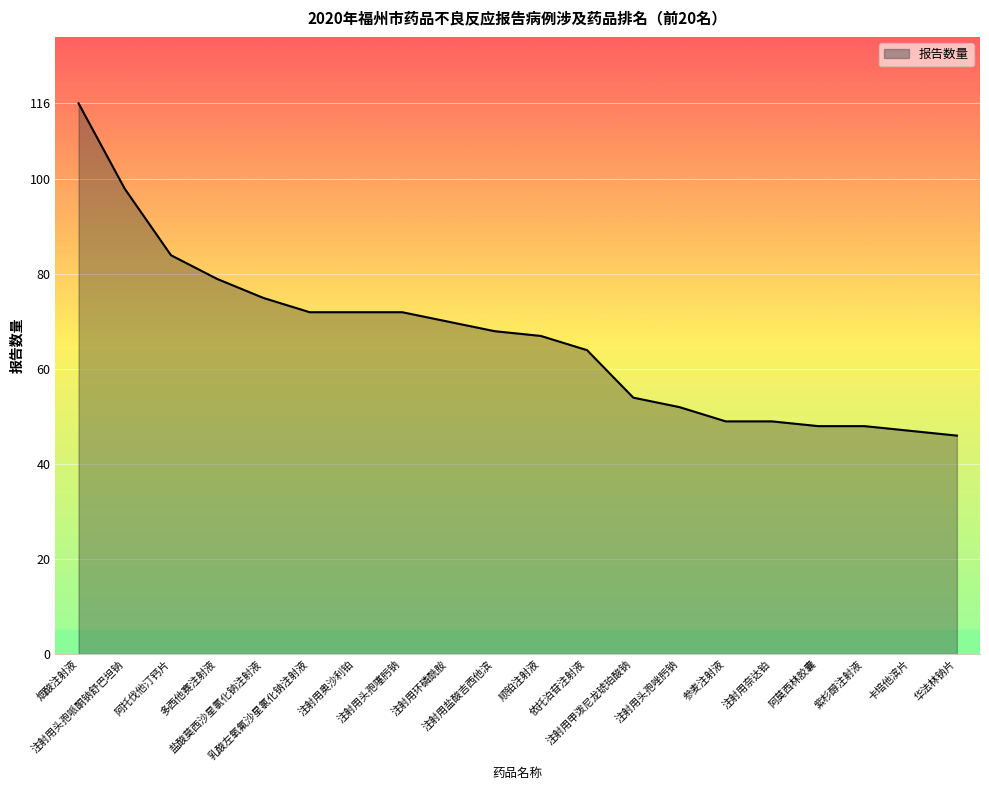

What is the minimum value shown in the chart?

46